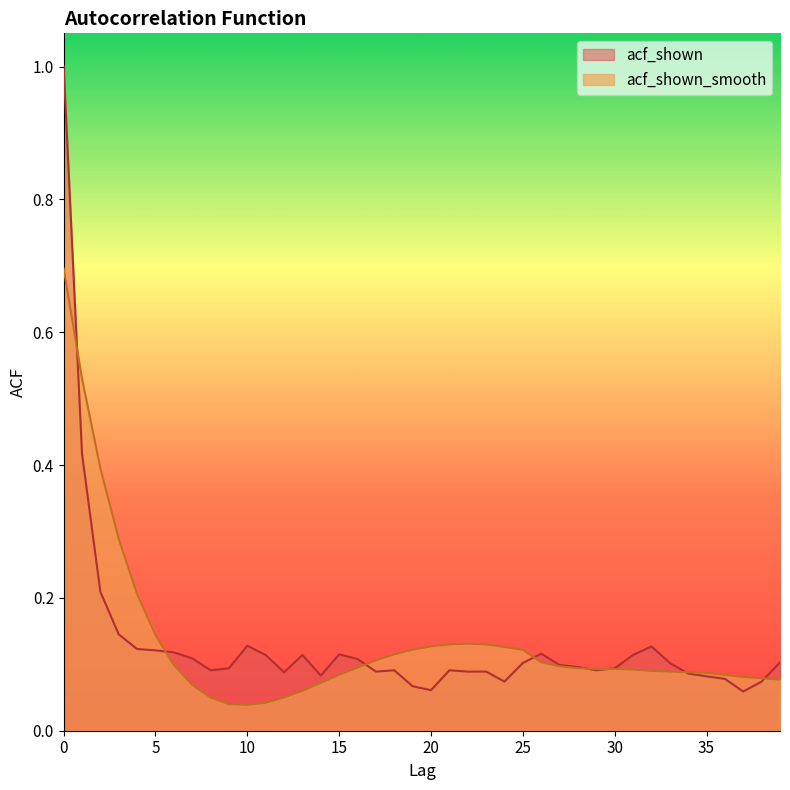

How many times do acf_shown_smooth and acf_shown cross each other?

8